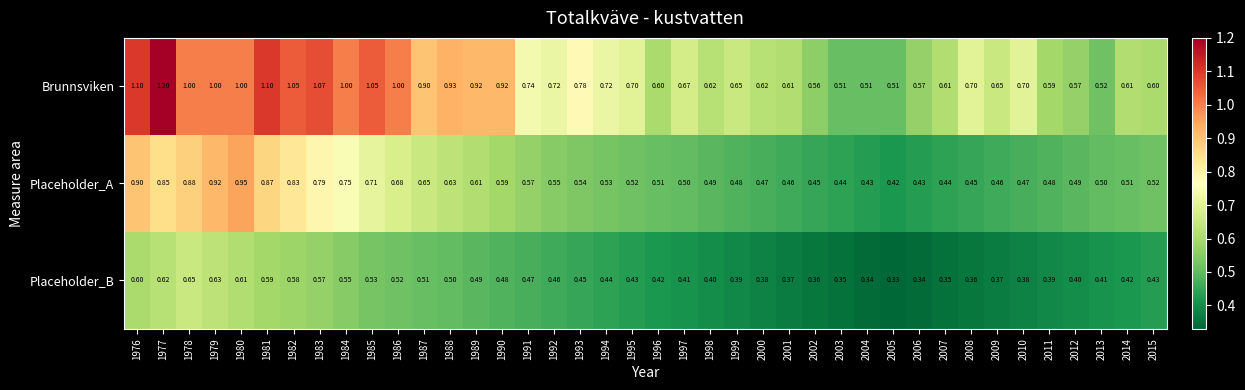

Between 1992 and 2014, which series saw the biggest shift?

Brunnsviken